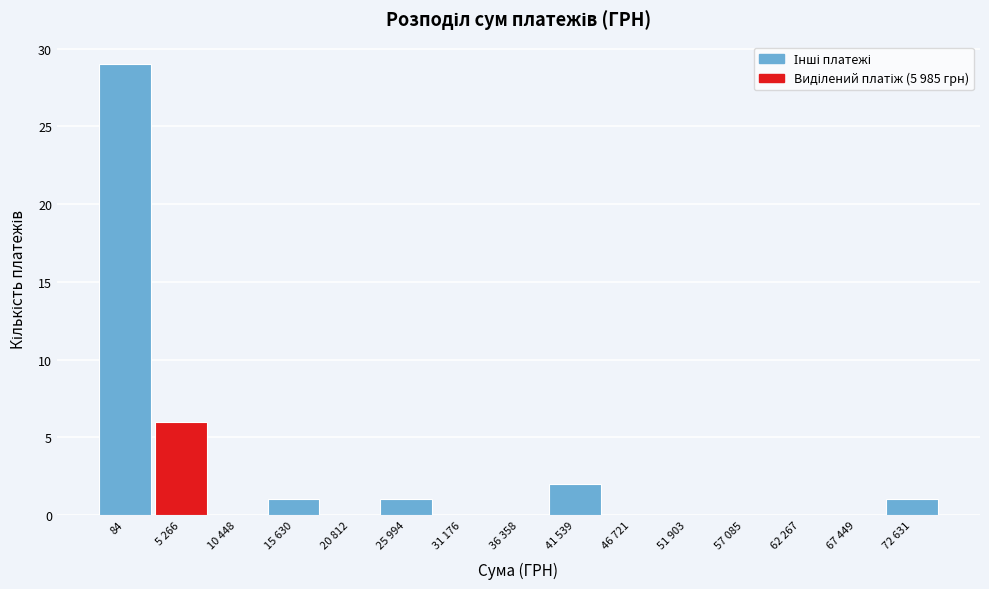

Reading right to left, transcribe all the data shown in this chart.

72 631=1	67 449=0	62 267=0	57 085=0	51 903=0	46 721=0	41 539=2	36 358=0	31 176=0	25 994=1	20 812=0	15 630=1	10 448=0	5 266=6	84=29